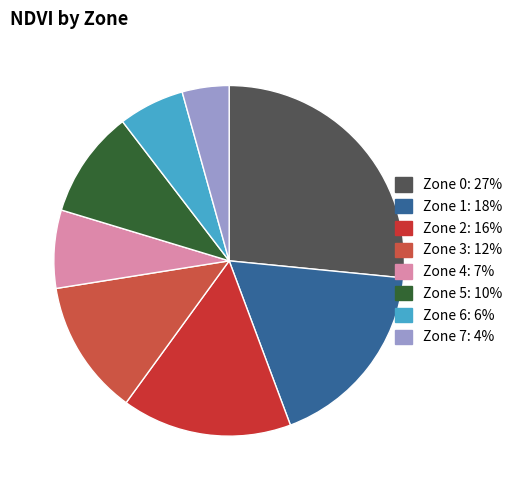

To the nearest percent, what percentage of the pie is Zone 5?

10%